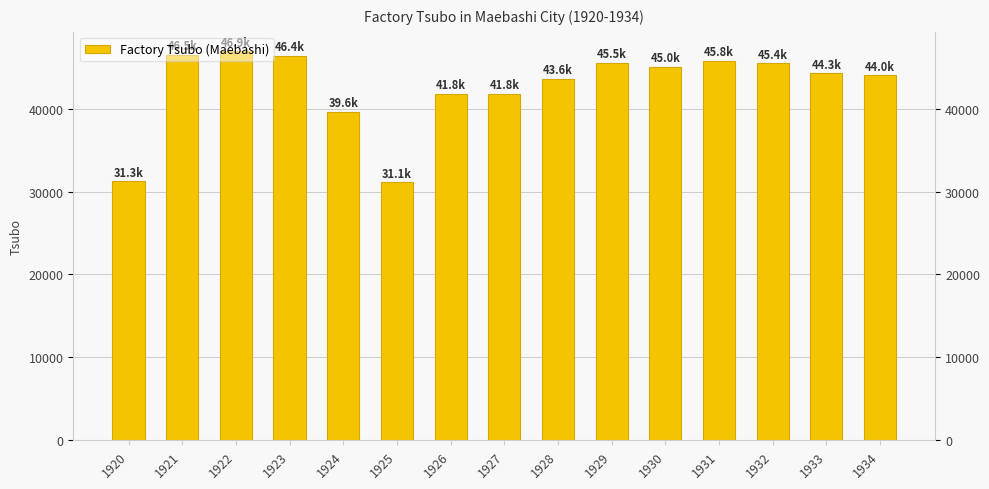

Between 1929 and 1931, which is larger?

1931